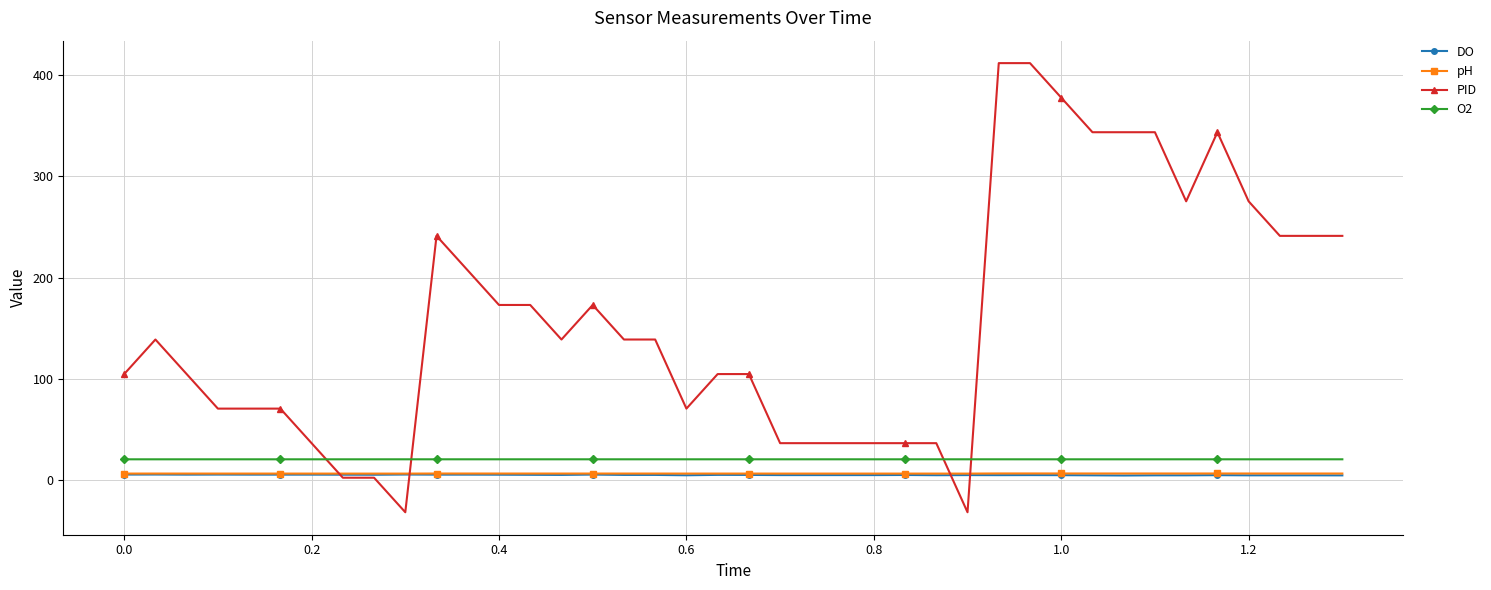

Which series has the widest spread of values?

PID